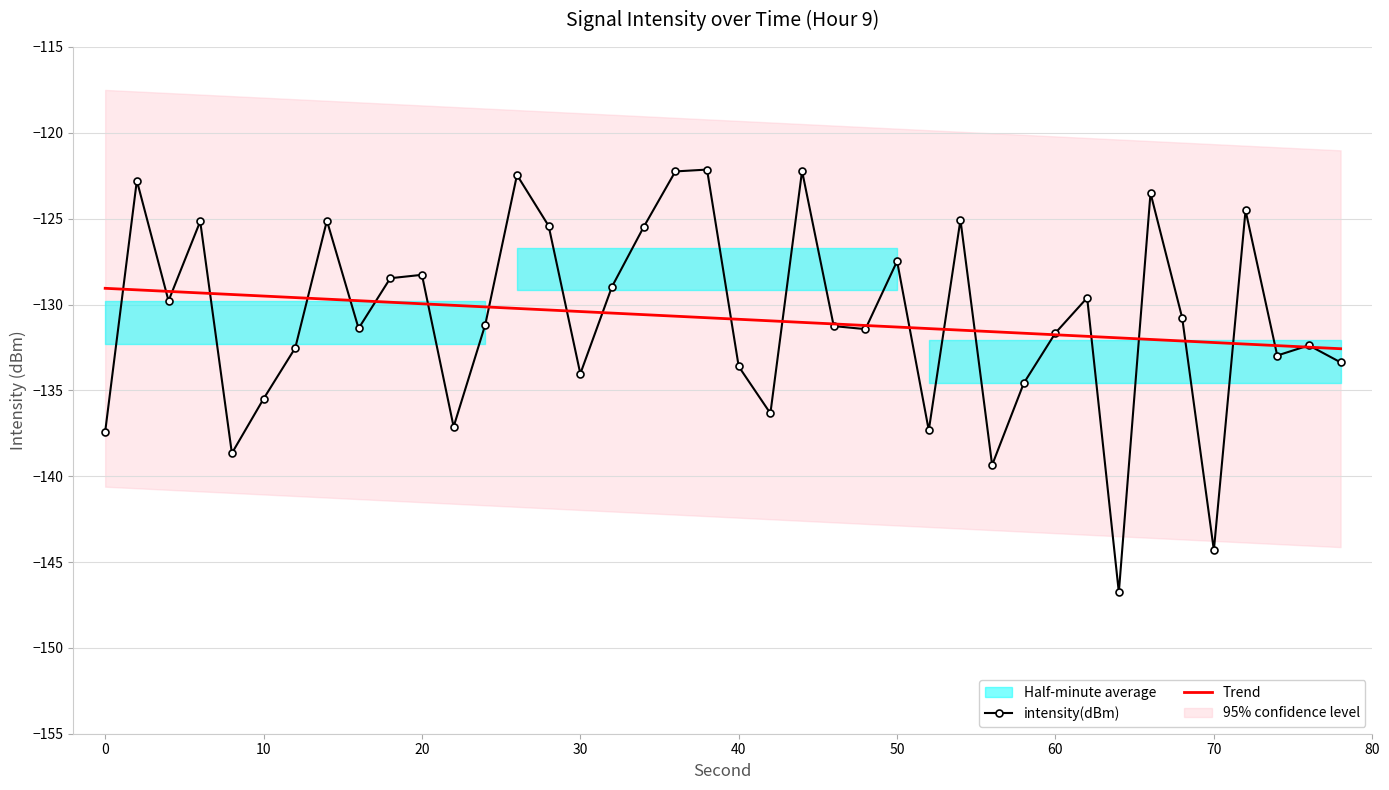

The Trend series shows -129.5 at 10. True or false?

True